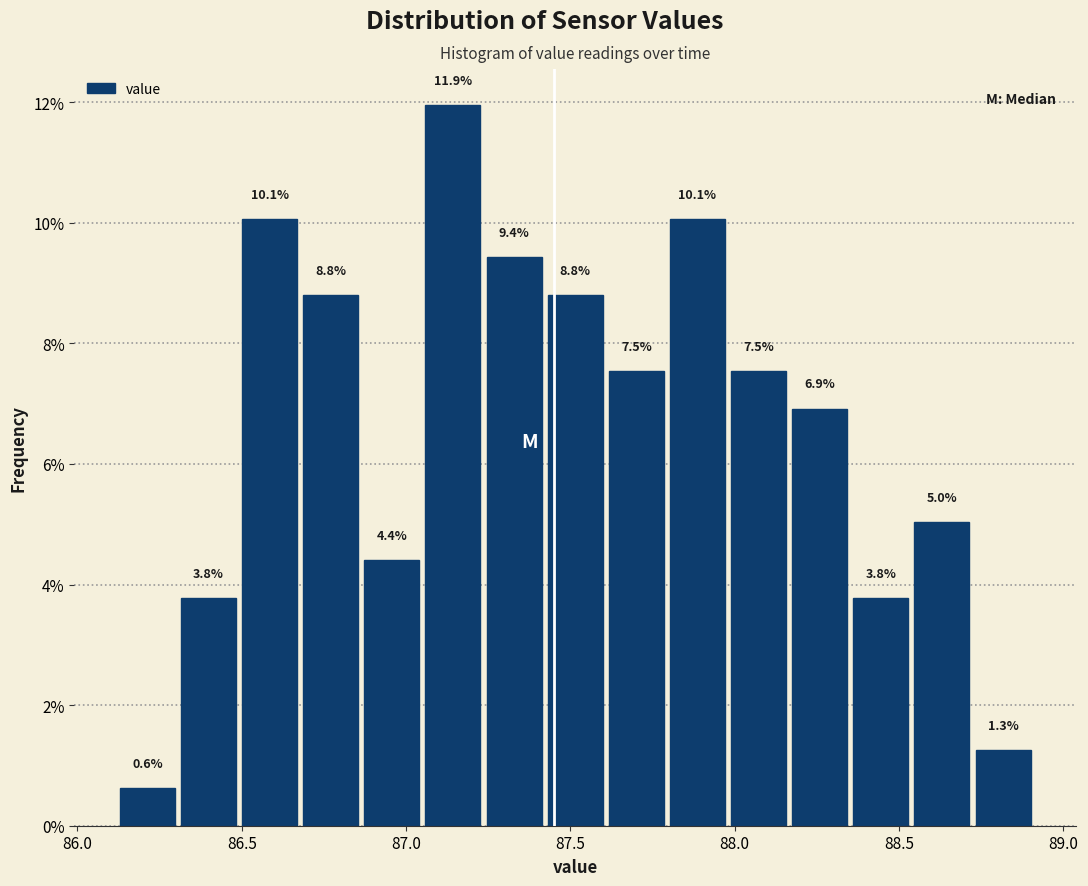

Read against the x-axis, roughly where is the centre of the tallest bar?

87.15